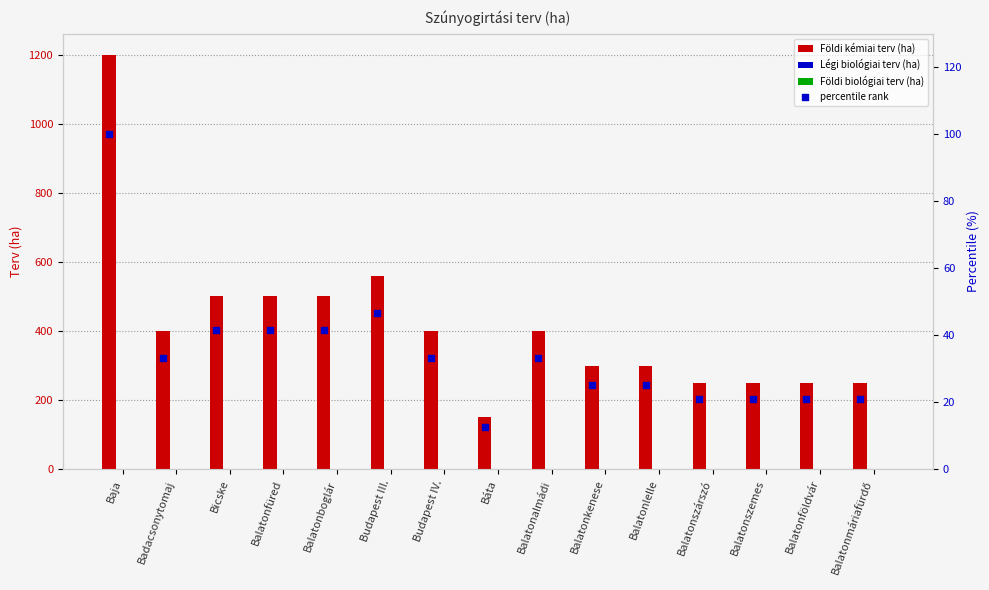

Which category has the lowest value in the Földi kémiai terv (ha) series?

Báta